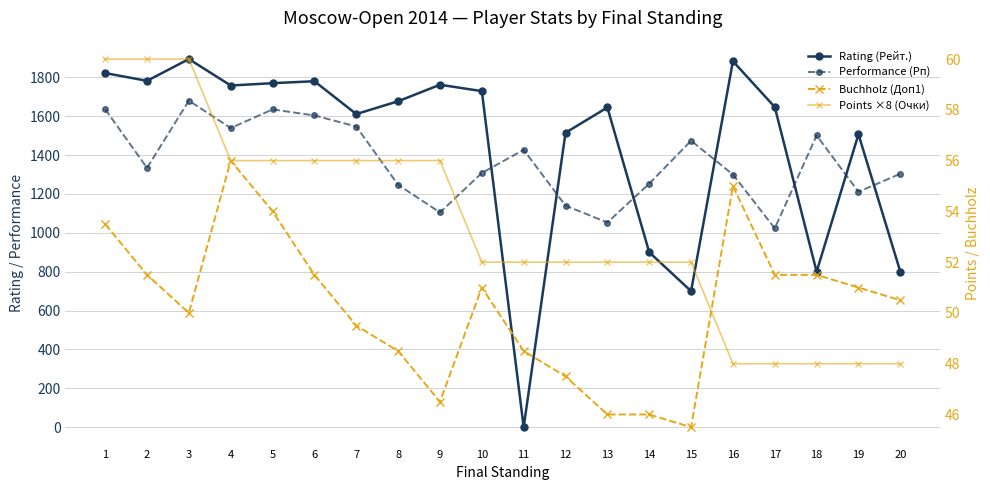

At which label does Buchholz (Доп1) first exceed 51?

1